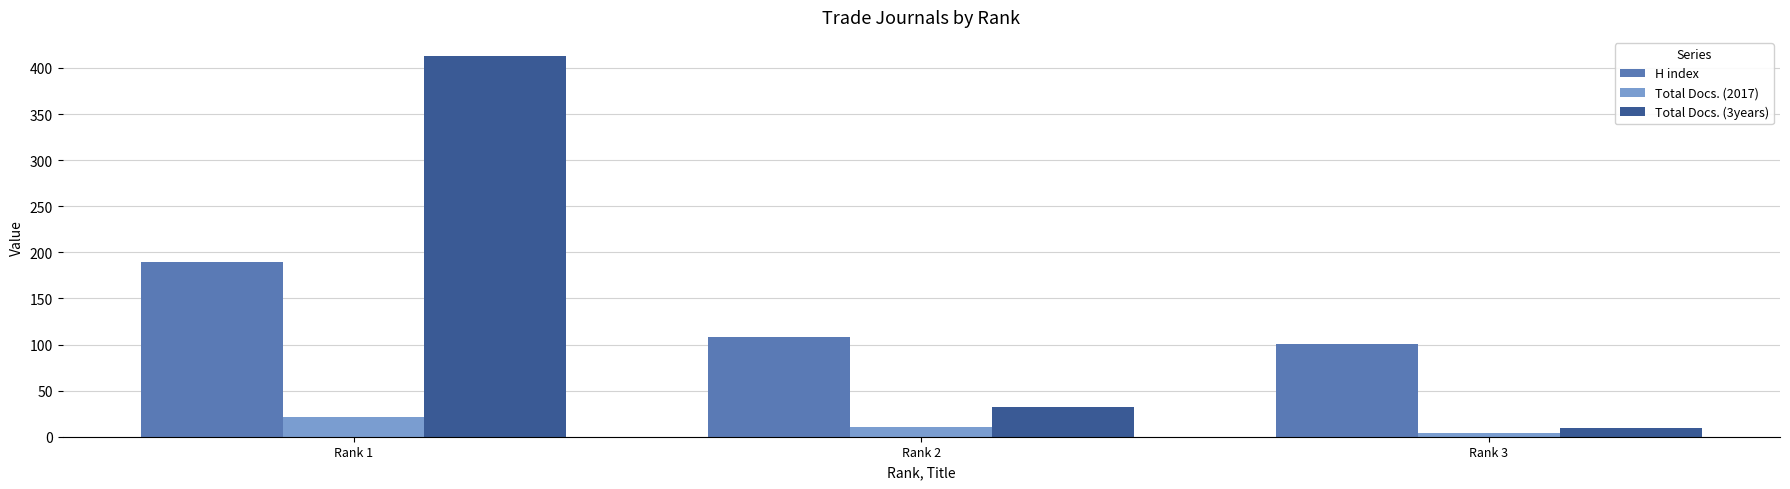

What is the spread (max minus min) of values at Rank 3?

97